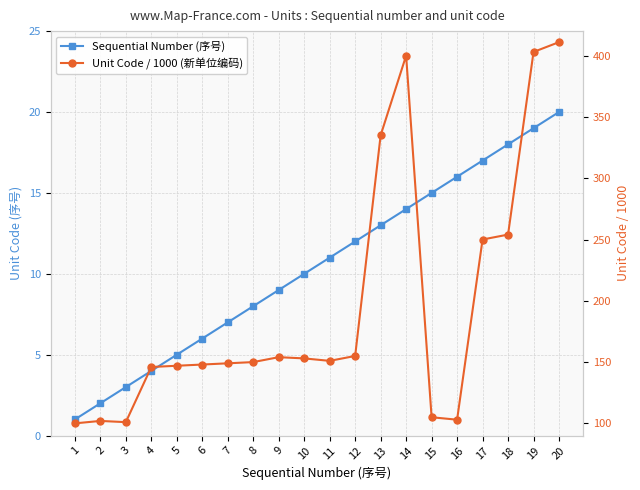

Which series changed the most between 7 and 11?

Sequential Number (序号)